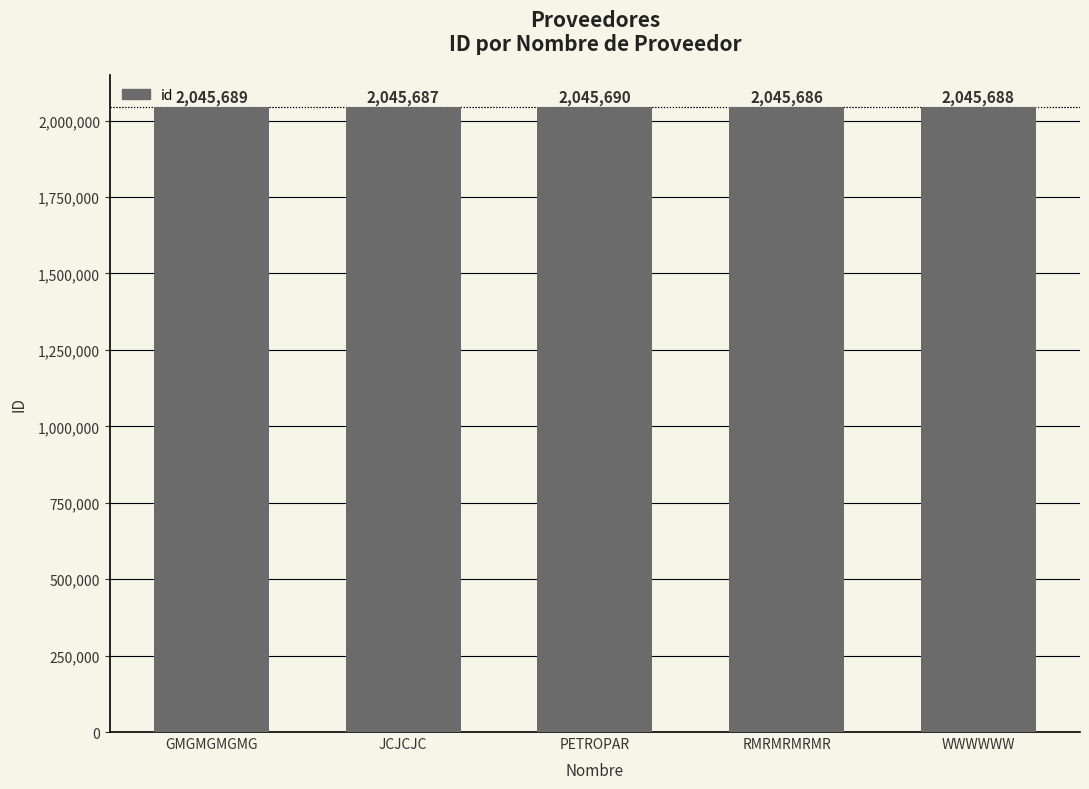

What is the label of the 5th bar from the right?

GMGMGMGMG